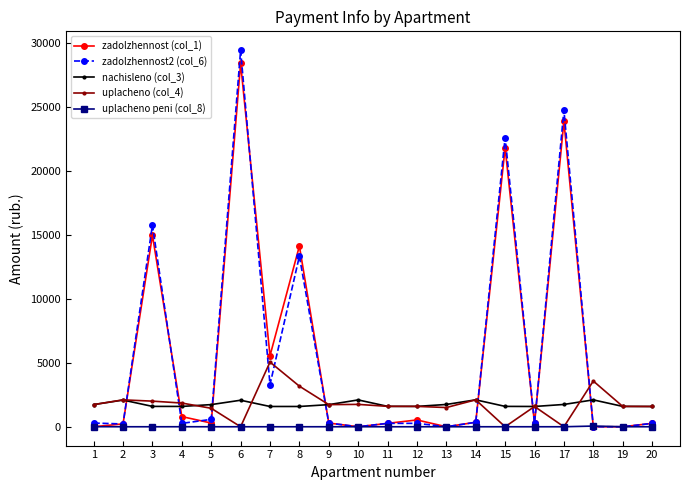

What is the total value across all series at 9?

4030.2